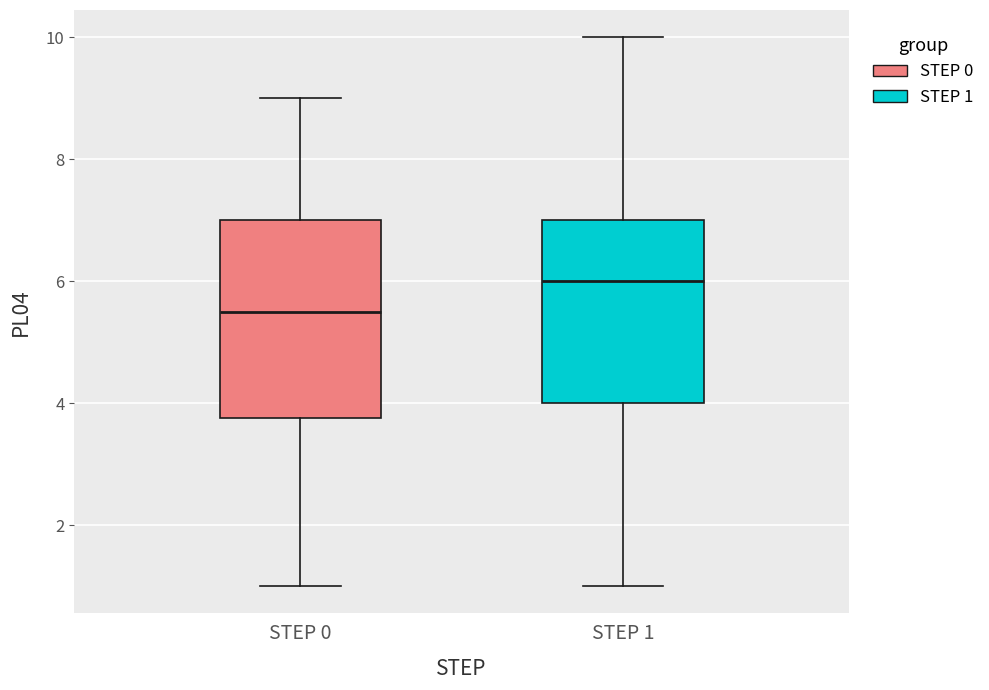

Where is the lower edge of the box for STEP 1 on the y-axis? The values are not printed on the chart, so give them approximately, as read against the axis.

4.0